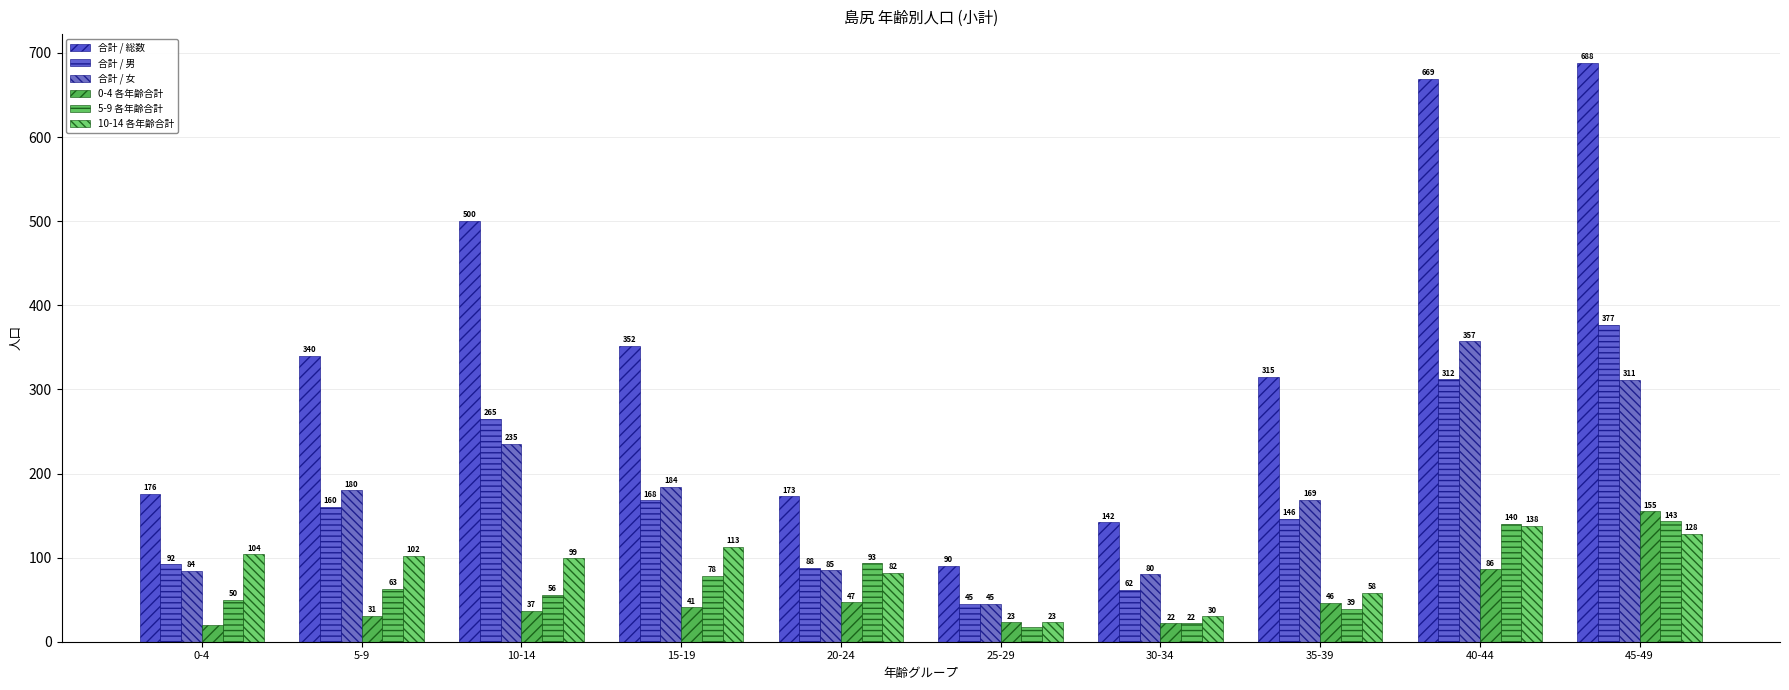

Does the chart contain any negative values?

No